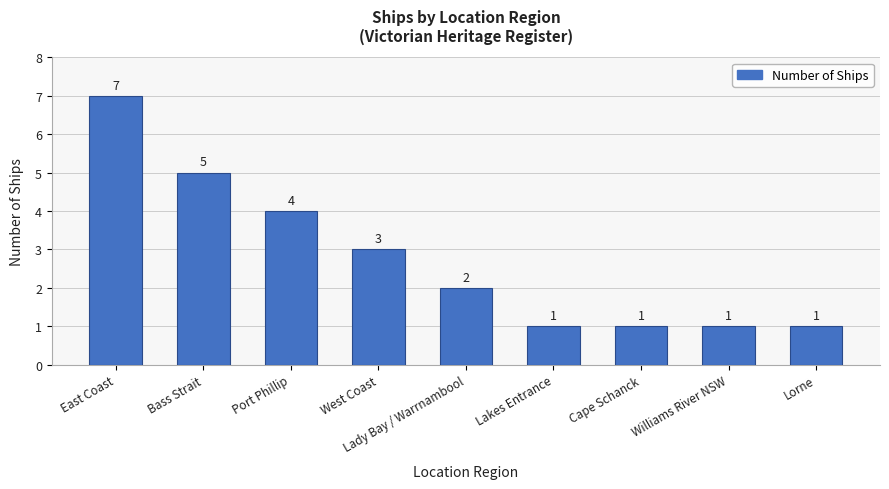

Count the values in the range 1 to 4.

7